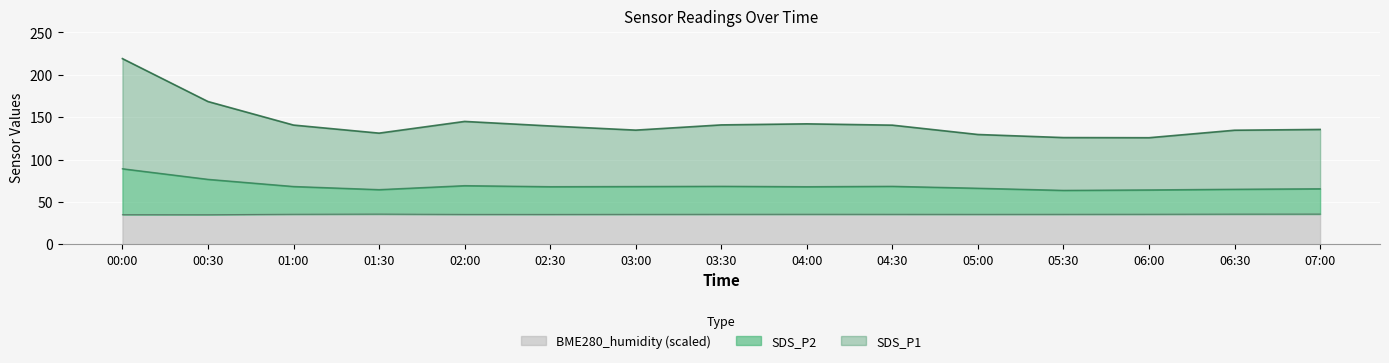

Reading left to right, extract all data points from this chart.

SDS_P1: 219.2	168.5	140.8	131.2	145.1	139.7	134.8	141.0	142.2	140.7	129.7	126.0	125.9	134.7	135.6
SDS_P2: 89.3	76.8	68.3	64.7	69.3	68.1	68.3	68.6	68.1	68.6	66.3	63.8	64.3	65.1	65.7
BME280_humidity: 35.1	35.0	35.6	35.8	35.4	35.4	35.5	35.5	35.6	35.5	35.5	35.5	35.6	35.8	35.8